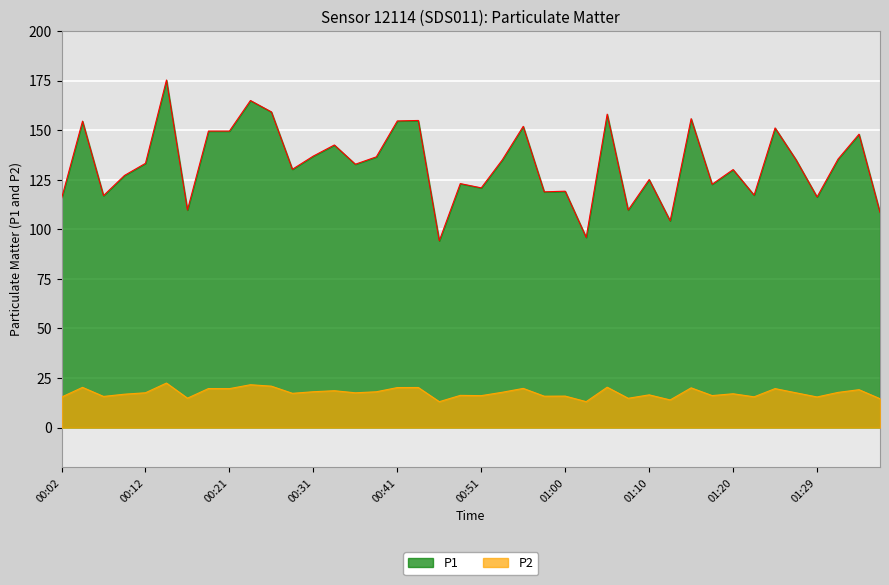

In P1, how many points are higher than both neighbors (excluding endpoints)?

14